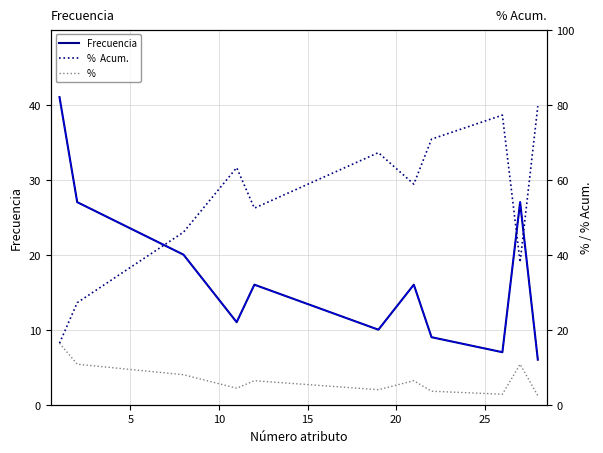

Which series has the widest spread of values?

%  Acum.